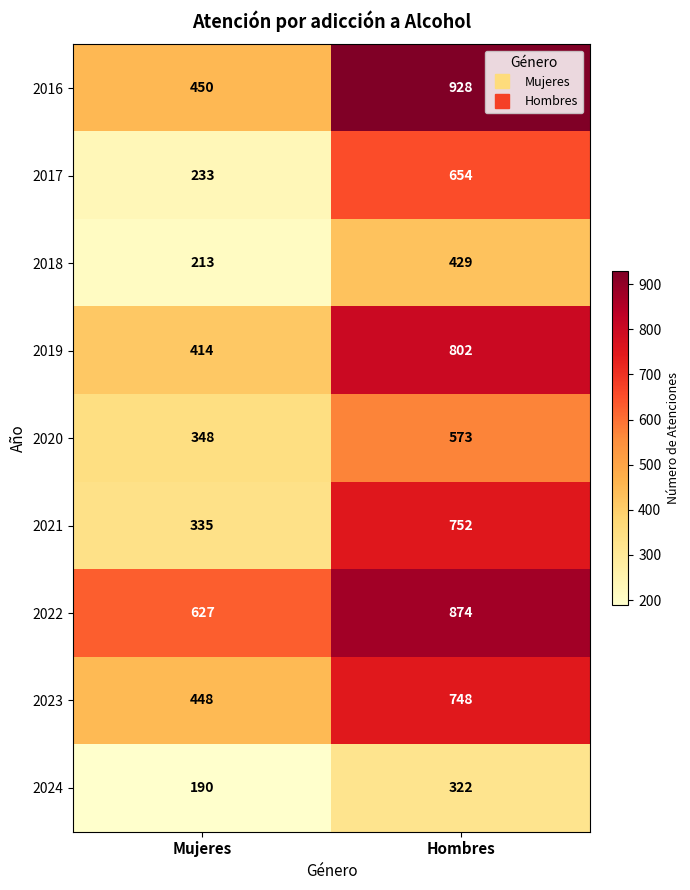

Is it true that 2017 equals 335 at Hombres?

False